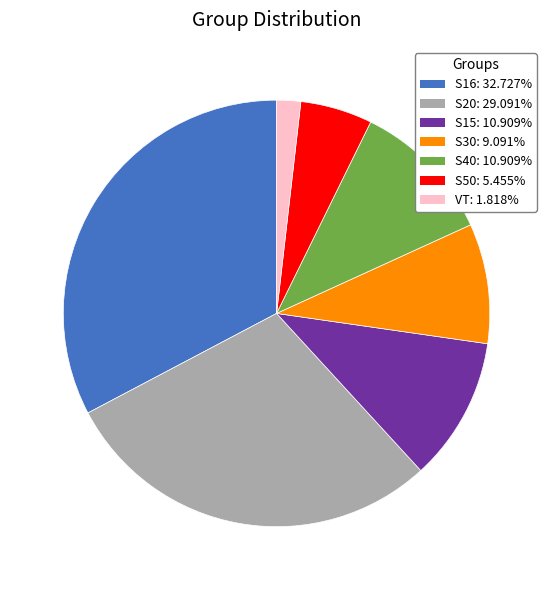

What is the ratio of the value at S15 to the value at S30?

1.2